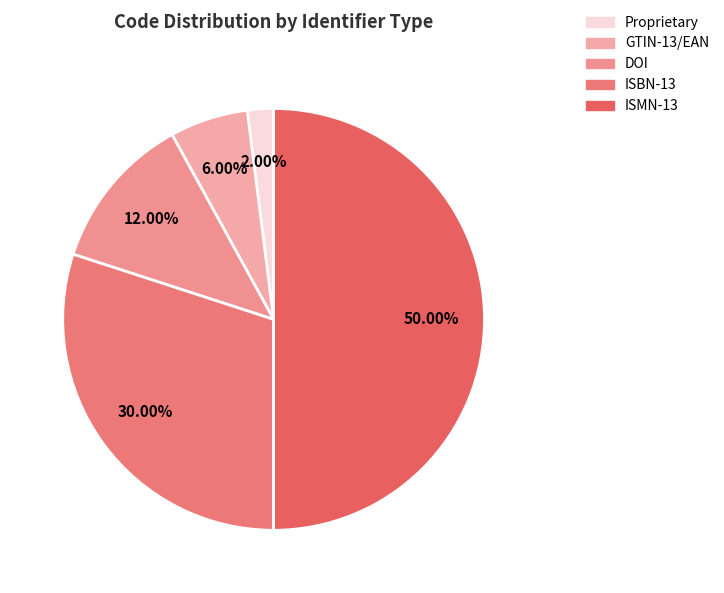

Between ISMN-13 and DOI, which is larger?

ISMN-13